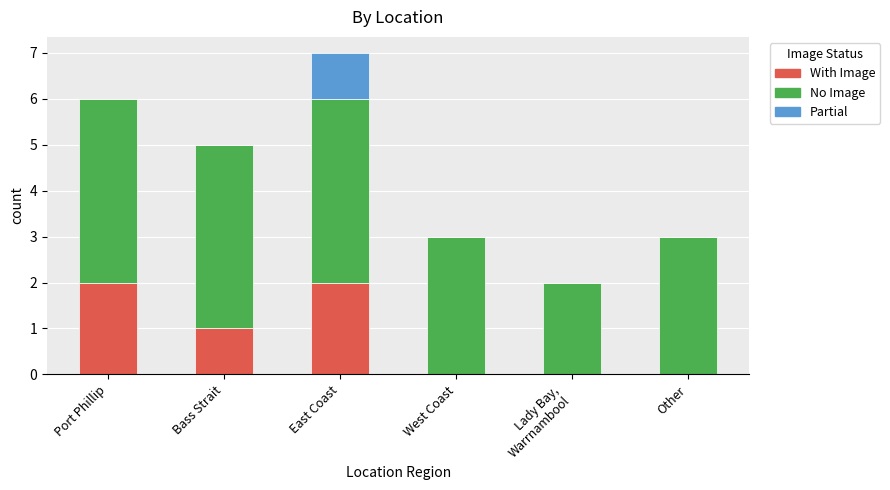

What is the total value across all series at Other?

3